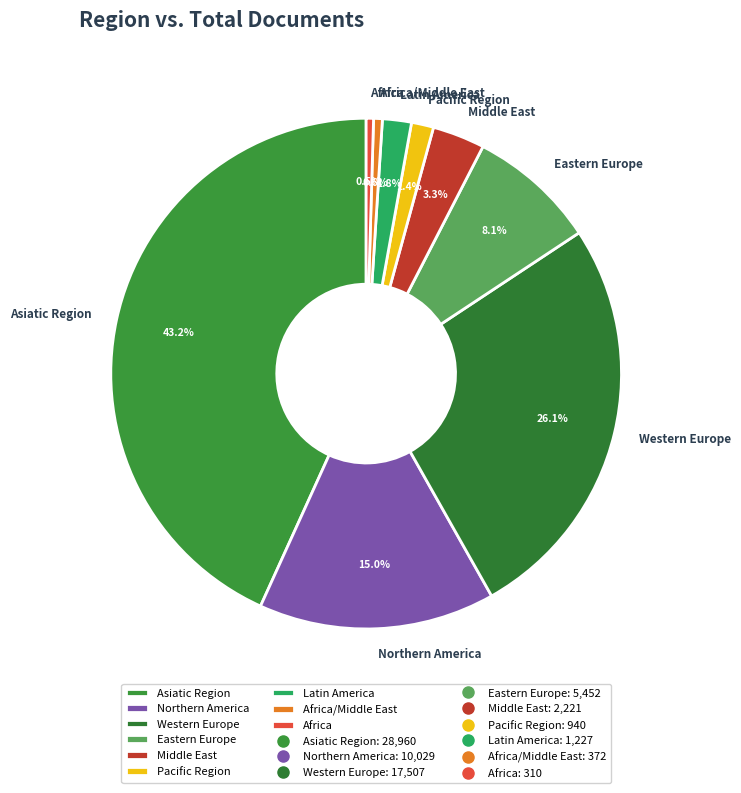

To the nearest percent, what is the average slice percentage?

11%